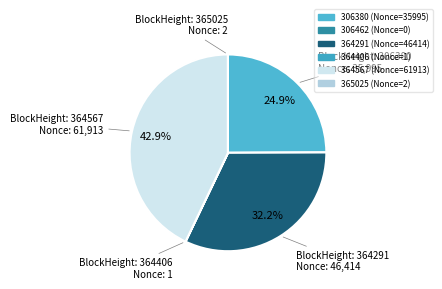

How many segments does this pie chart have?

6